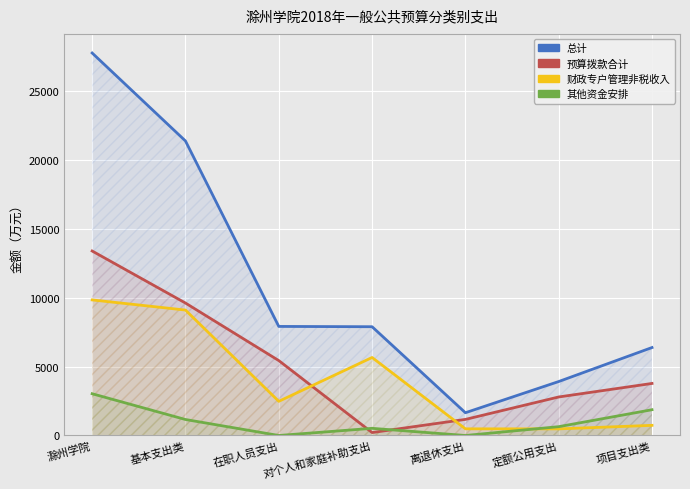

Reading left to right, transcribe all the data shown in this chart.

总计: 滁州学院=27756.2	基本支出类=21373.7	在职人员支出=7914.7	对个人和家庭补助支出=7893.0	离退休支出=1651.0	定额公用支出=3915.0	项目支出类=6382.5
预算拨款合计: 滁州学院=13388.2	基本支出类=9611.7	在职人员支出=5436.5	对个人和家庭补助支出=212.8	离退休支出=1167.5	定额公用支出=2794.9	项目支出类=3776.5
财政专户管理非税收入: 滁州学院=9838.0	基本支出类=9102.0	在职人员支出=2478.2	对个人和家庭补助支出=5660.2	离退休支出=483.5	定额公用支出=480.1	项目支出类=736.0
其他资金安排: 滁州学院=3030.0	基本支出类=1160.0	在职人员支出=0.0	对个人和家庭补助支出=520.0	离退休支出=0.0	定额公用支出=640.0	项目支出类=1870.0